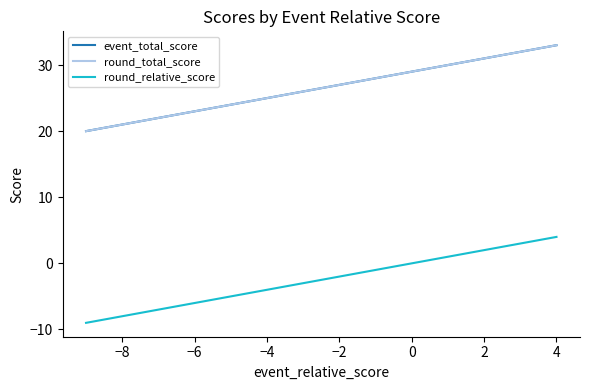

True or false: round_total_score and event_total_score intersect in this chart.

False